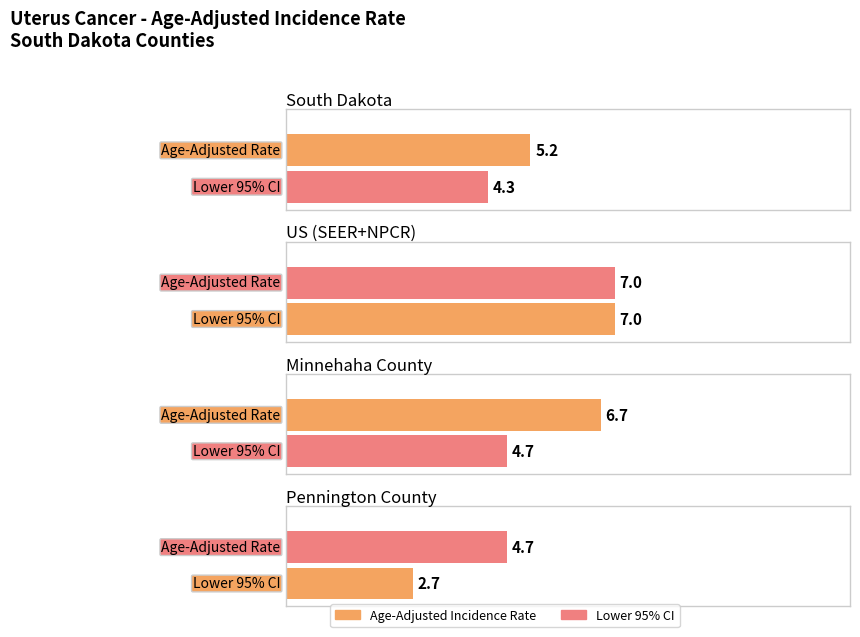

What is the minimum value shown in the chart?

2.7